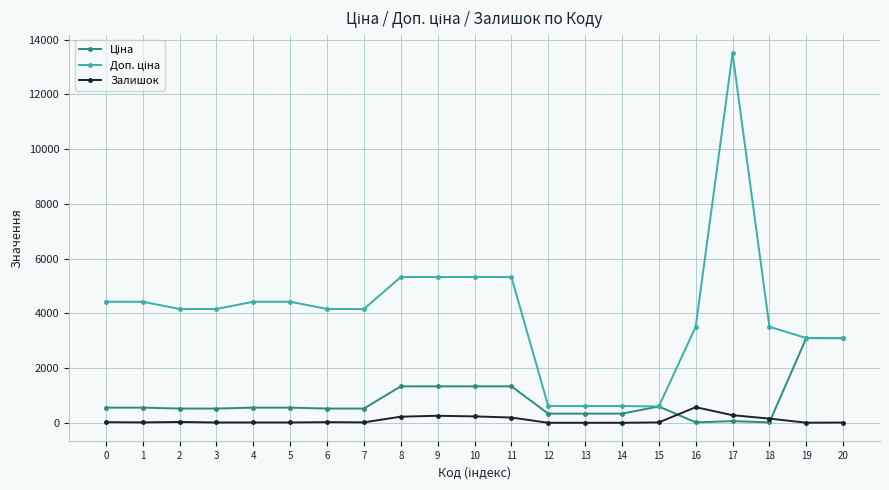

At which category is the sum across all series the highest?

17